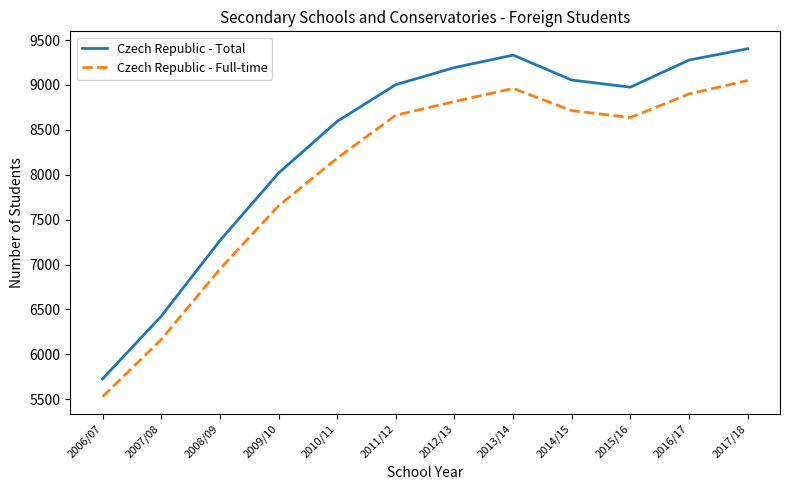

What value does the Czech Republic - Full-time series have at 2014/15?

8714